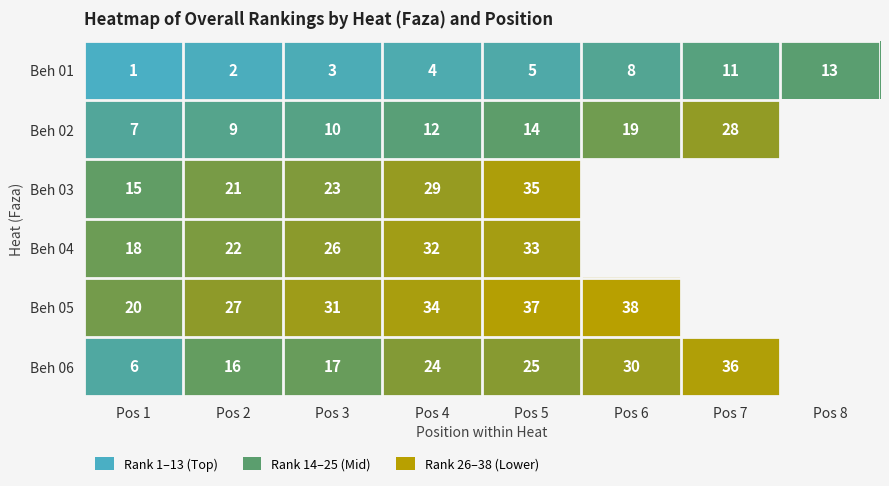

What is the difference between the highest and lowest values at Pos 2?

25